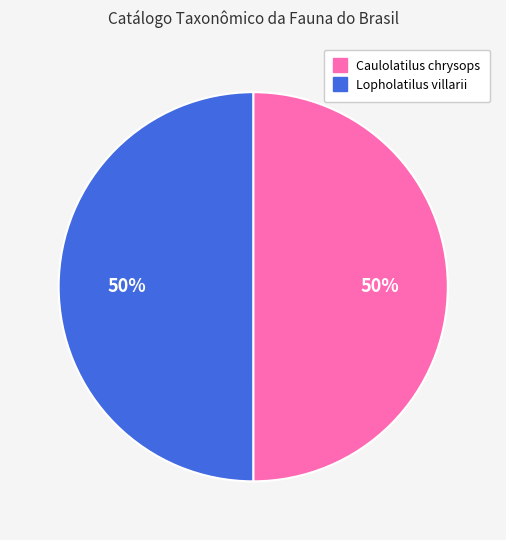

To the nearest percent, what is the average slice percentage?

50%